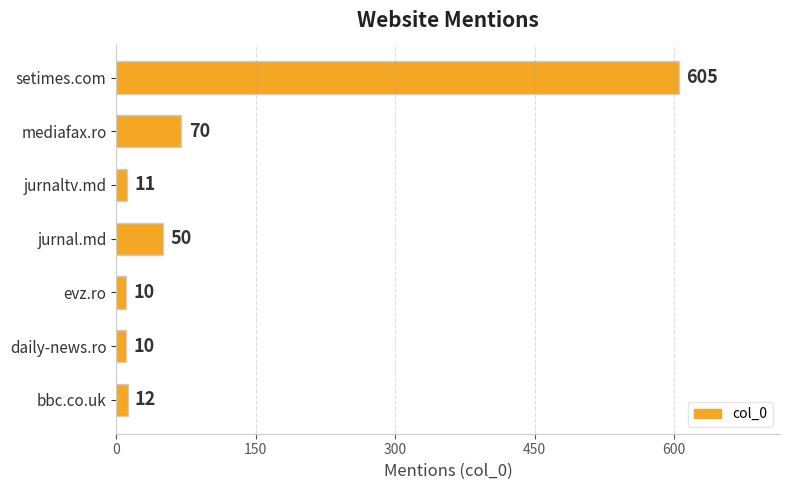

Approximately how many times larger is the value at jurnaltv.md compared to bbc.co.uk?

0.9